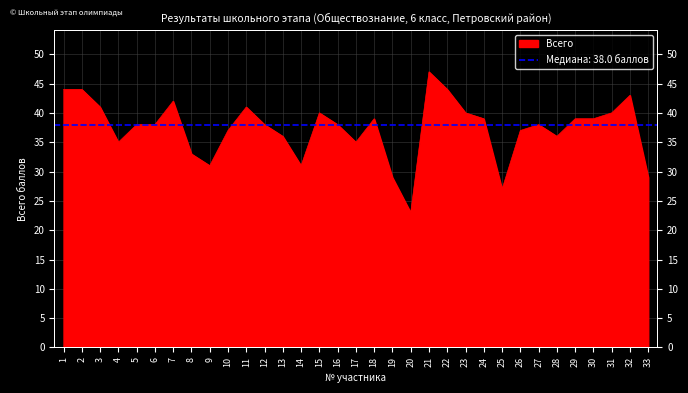

Rank the categories by value from lowest to highest.

20, 25, 19, 33, 9, 14, 8, 4, 17, 13, 28, 10, 26, 5, 6, 12, 16, 27, 18, 24, 29, 30, 15, 23, 31, 3, 11, 7, 32, 1, 2, 22, 21